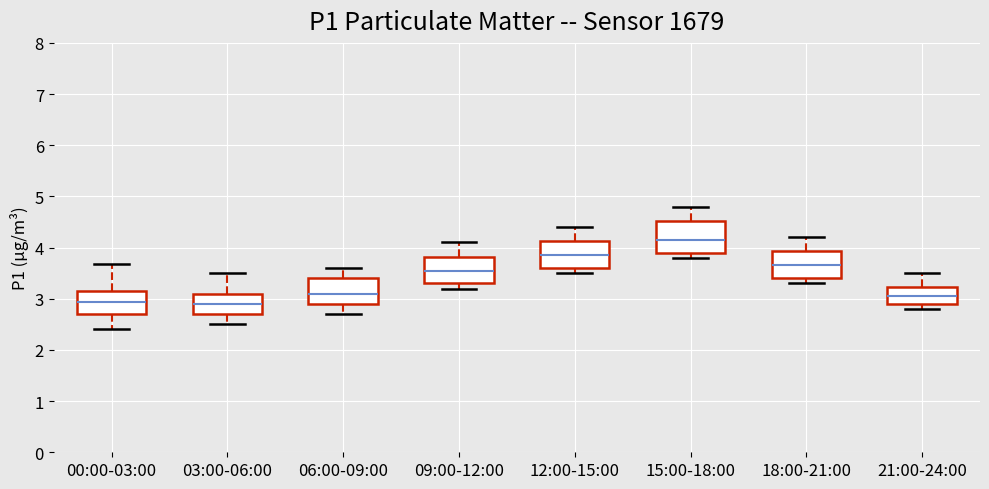

Reading left to right, transcribe this box plot: for each box, give where its median line is, the range the box spans, and where its two whiskers end, as read against the y-axis. The values are not printed on the chart, so give them approximately, as read against the axis.

00:00-03:00: median 2.9, box 2.7 to 3.1, whiskers 2.4 to 3.7
03:00-06:00: median 2.9, box 2.7 to 3.1, whiskers 2.5 to 3.5
06:00-09:00: median 3.1, box 2.9 to 3.4, whiskers 2.7 to 3.6
09:00-12:00: median 3.6, box 3.3 to 3.8, whiskers 3.2 to 4.1
12:00-15:00: median 3.9, box 3.6 to 4.1, whiskers 3.5 to 4.4
15:00-18:00: median 4.2, box 3.9 to 4.5, whiskers 3.8 to 4.8
18:00-21:00: median 3.7, box 3.4 to 3.9, whiskers 3.3 to 4.2
21:00-24:00: median 3.1, box 2.9 to 3.2, whiskers 2.8 to 3.5